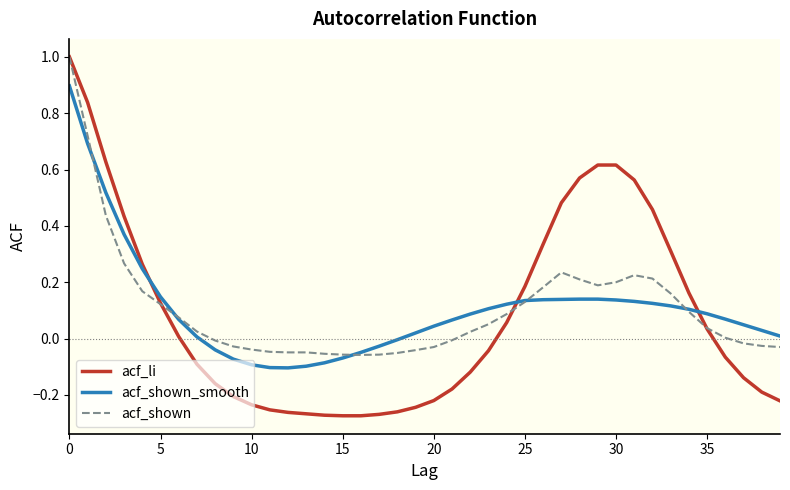

What is the maximum value shown in the chart?

1.0